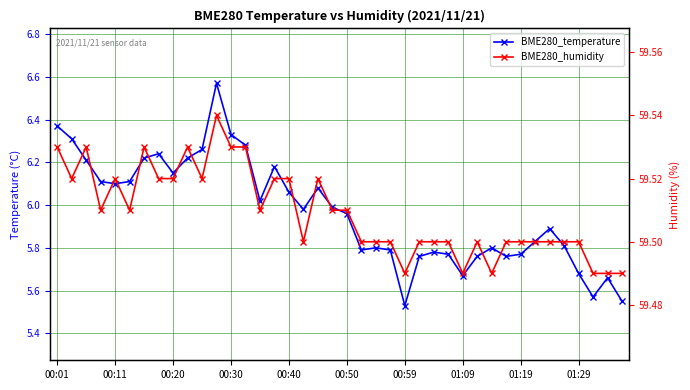

What is the approximate value of BME280_humidity at 00:01?

59.5